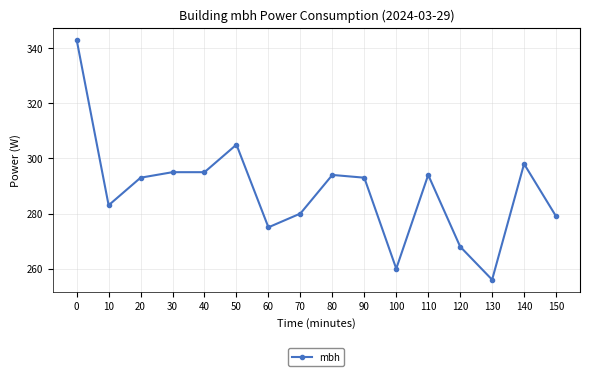

True or false: the data has more than 1 interior local peaks.

True